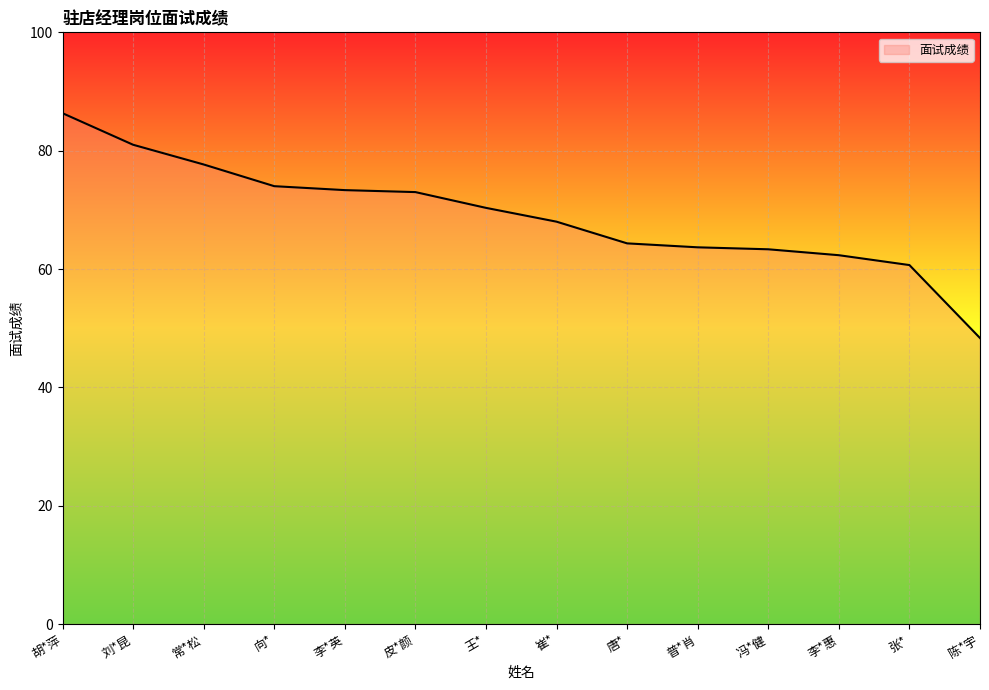

The value at 唐* is 64.3. True or false?

True